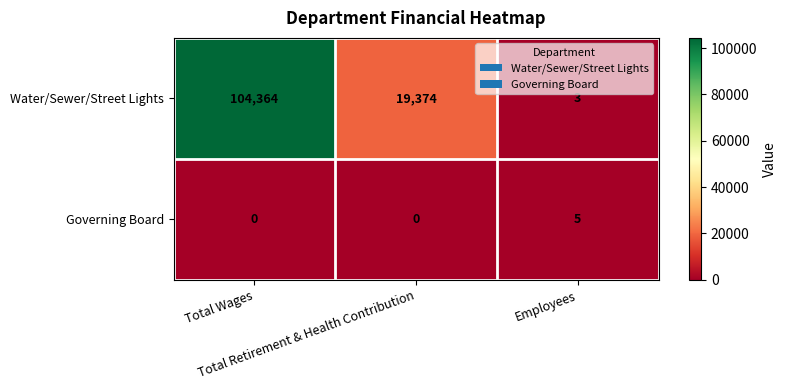

What is the difference between the second highest and minimum values in the Water/Sewer/Street Lights series?

19371